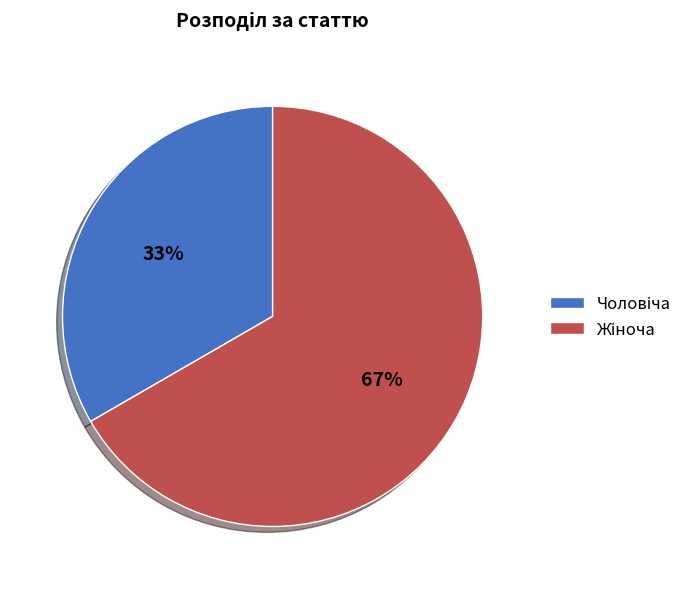

Does any single category account for the majority?

Yes